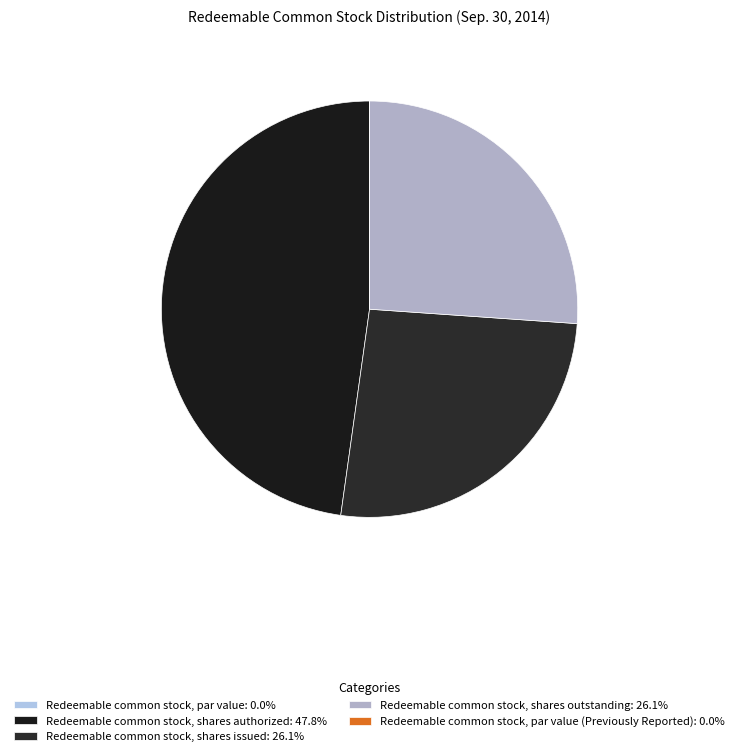

How many segments does this pie chart have?

5